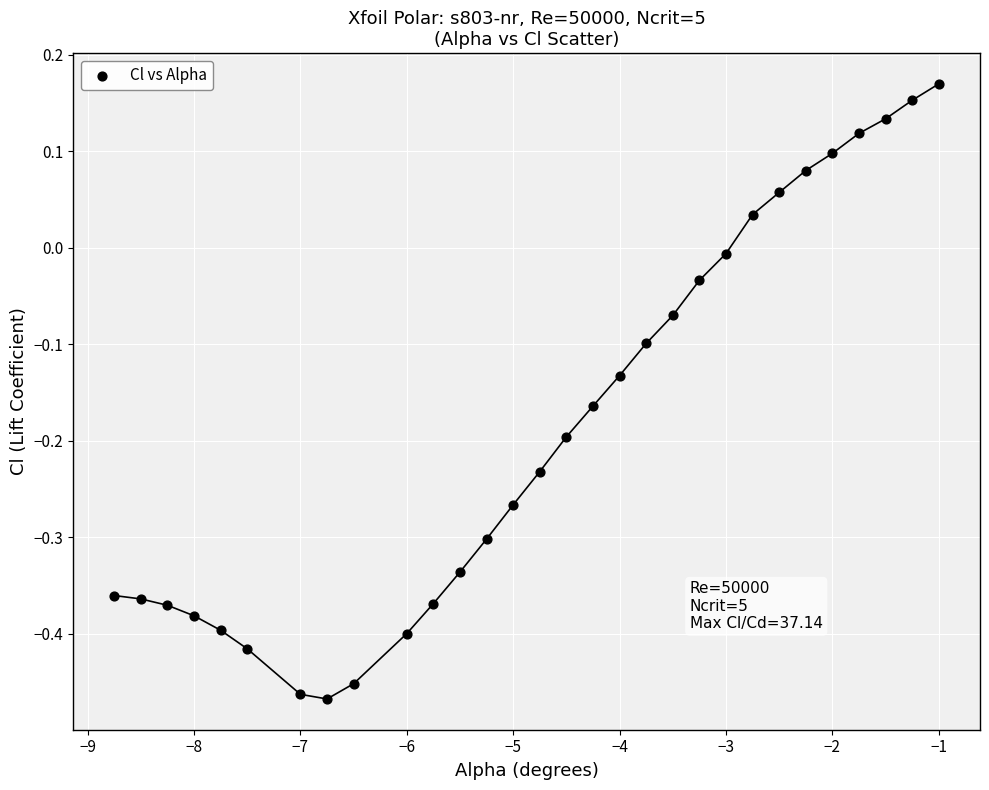

What is the range of Y values (max minus min)?

0.6